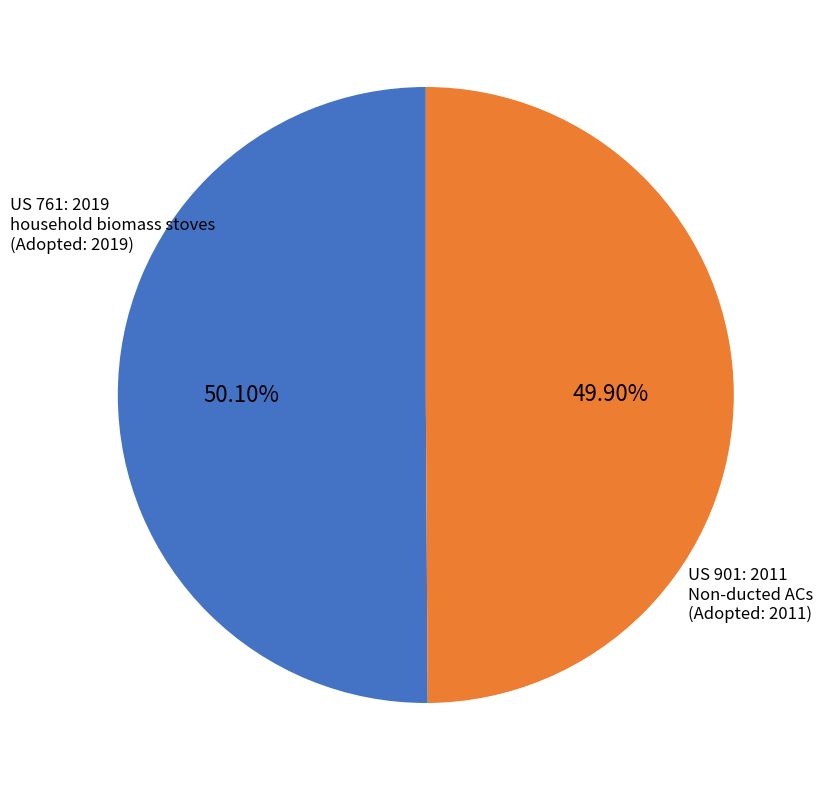

Is there any slice that represents more than half of the pie?

Yes